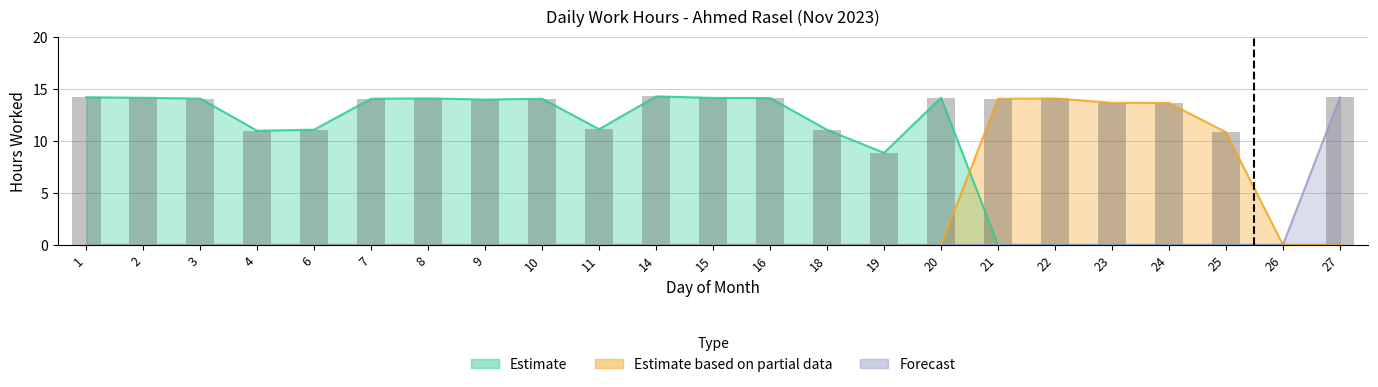

Reading left to right, what are all the values shown in this chart?

1=14.2	2=14.1	3=14.1	4=11.0	6=11.1	7=14.0	8=14.1	9=14.0	10=14.0	11=11.1	14=14.3	15=14.1	16=14.1	18=11.1	19=8.8	20=14.1	21=14.0	22=14.1	23=13.7	24=13.6	25=10.8	26=0.0	27=14.2